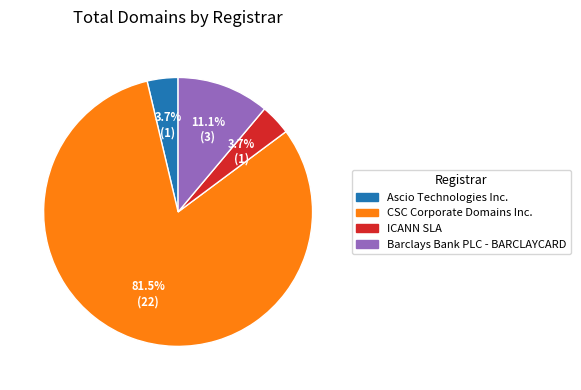

Combined, do Ascio Technologies Inc. and Barclays Bank PLC - BARCLAYCARD account for over 50%?

No